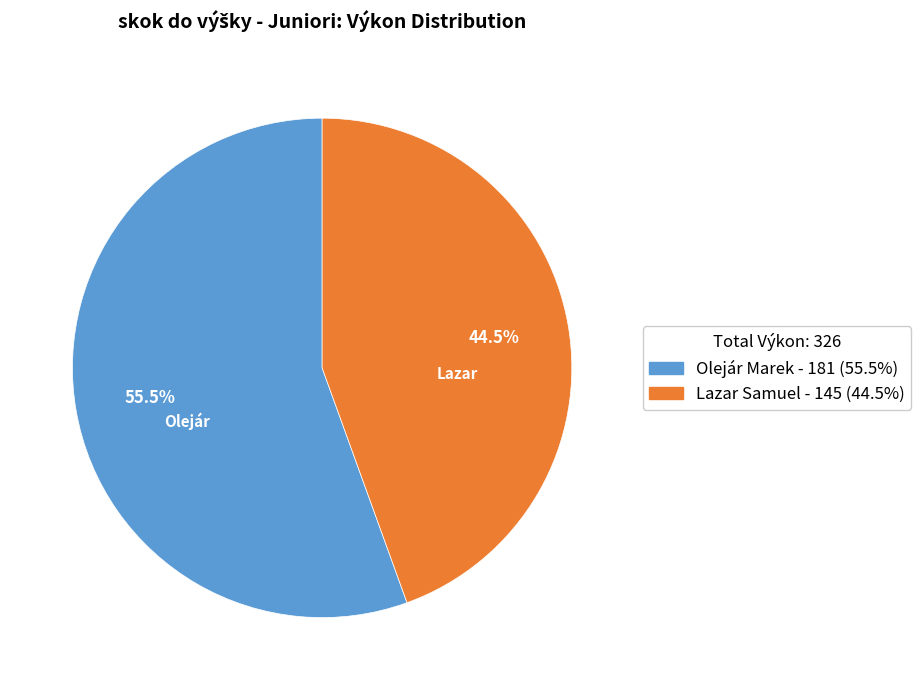

Which category has the smallest portion of the pie?

Lazar Samuel